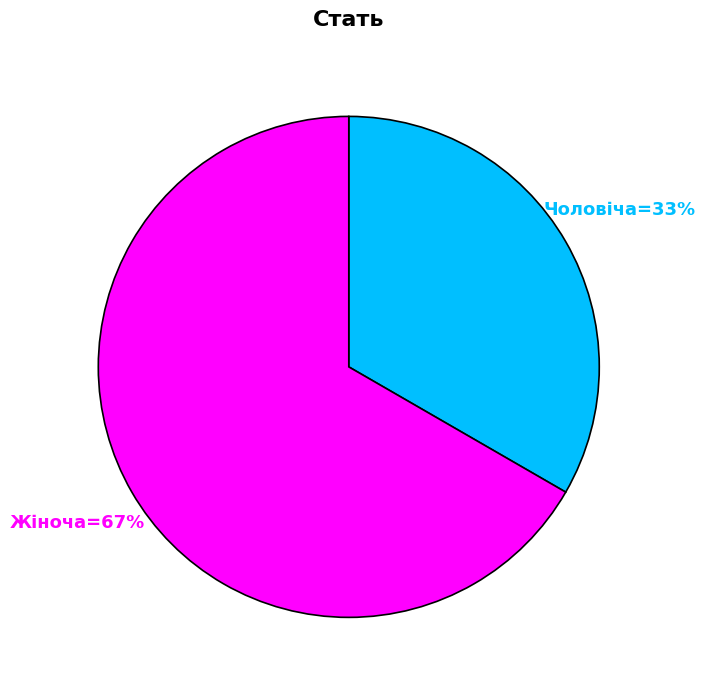

To the nearest percent, what is the average slice percentage?

50%